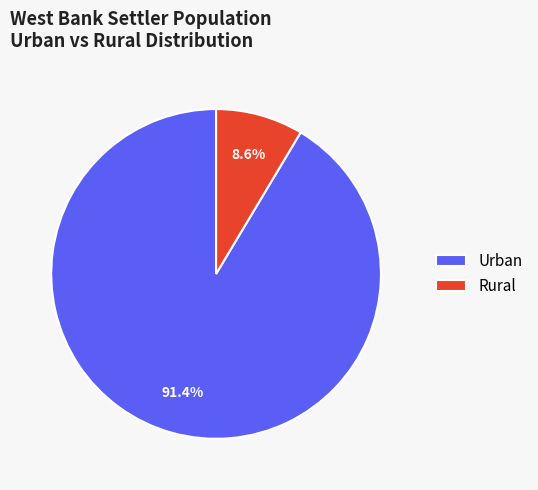

Count the number of slices in the pie.

2